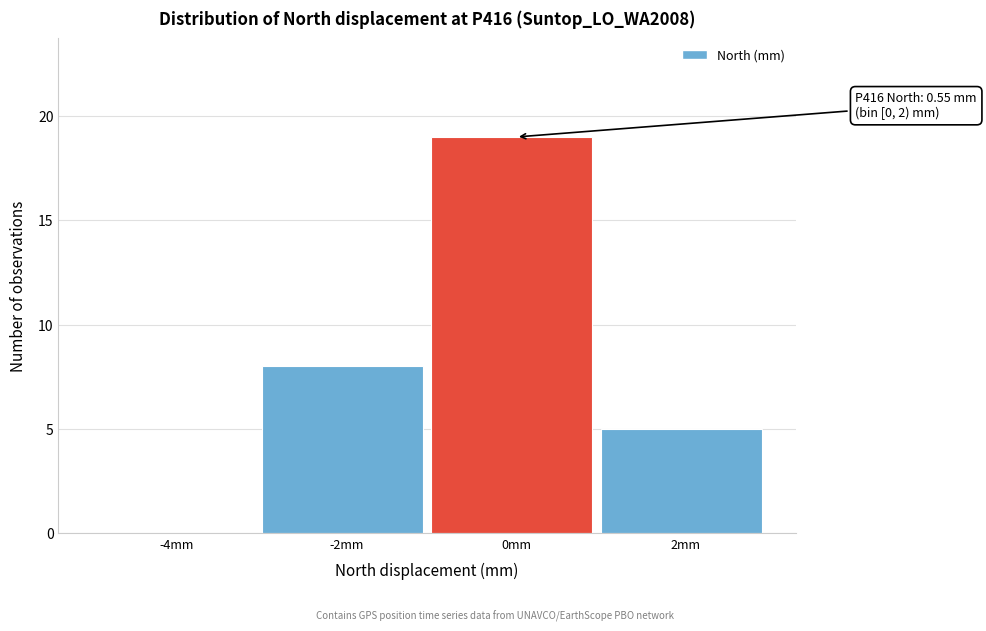

Reading right to left, transcribe all the data shown in this chart.

2mm=5	0mm=19	-2mm=8	-4mm=0